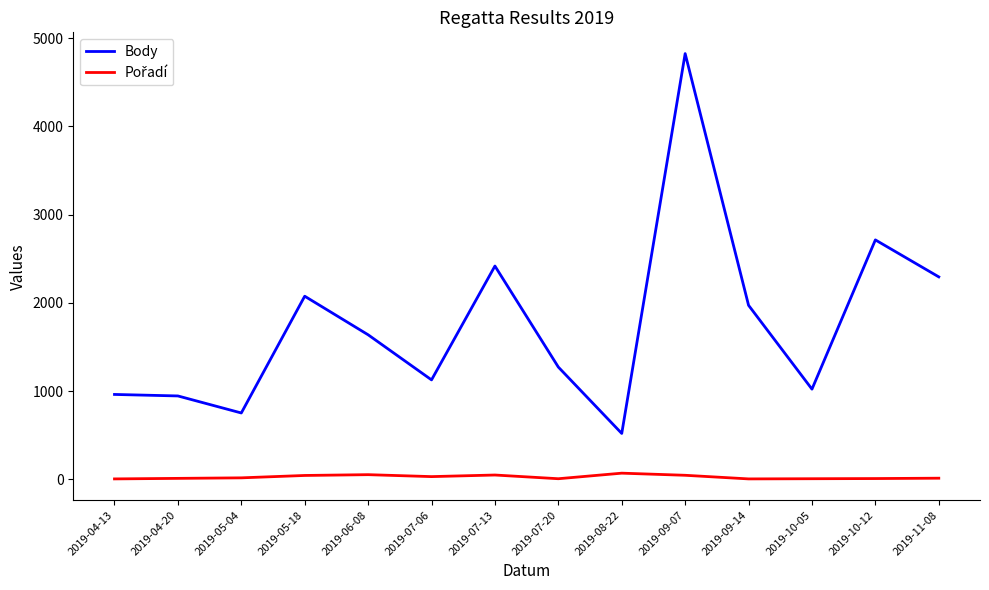

At which category is the sum across all series the highest?

2019-09-07